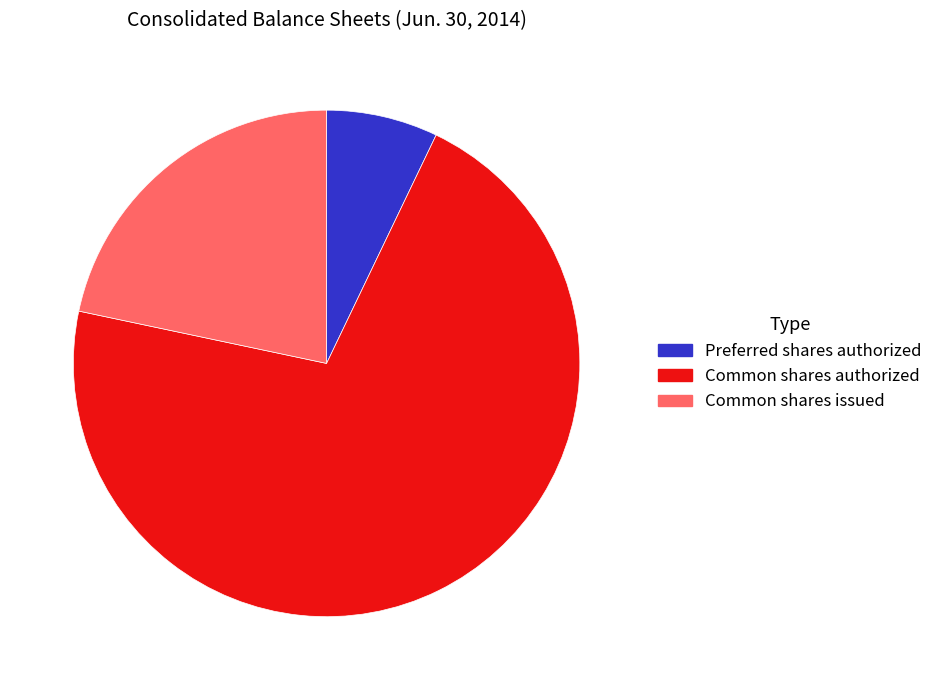

How many slices are in this pie chart?

3